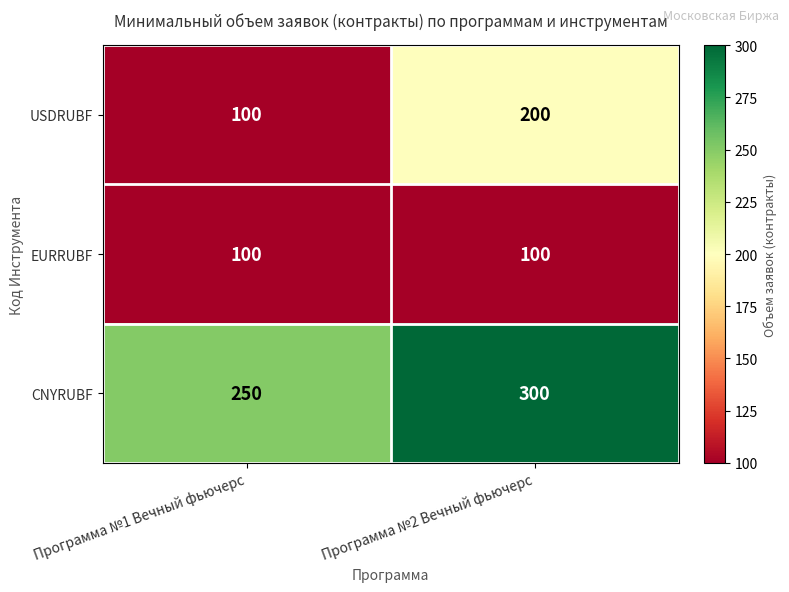

At which category is the sum across all series the highest?

Программа №2 Вечный фьючерс